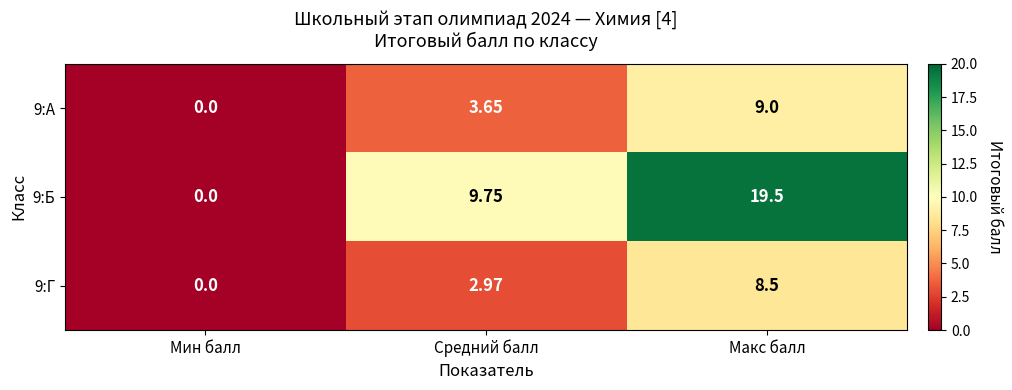

What is the greatest value displayed?

19.5